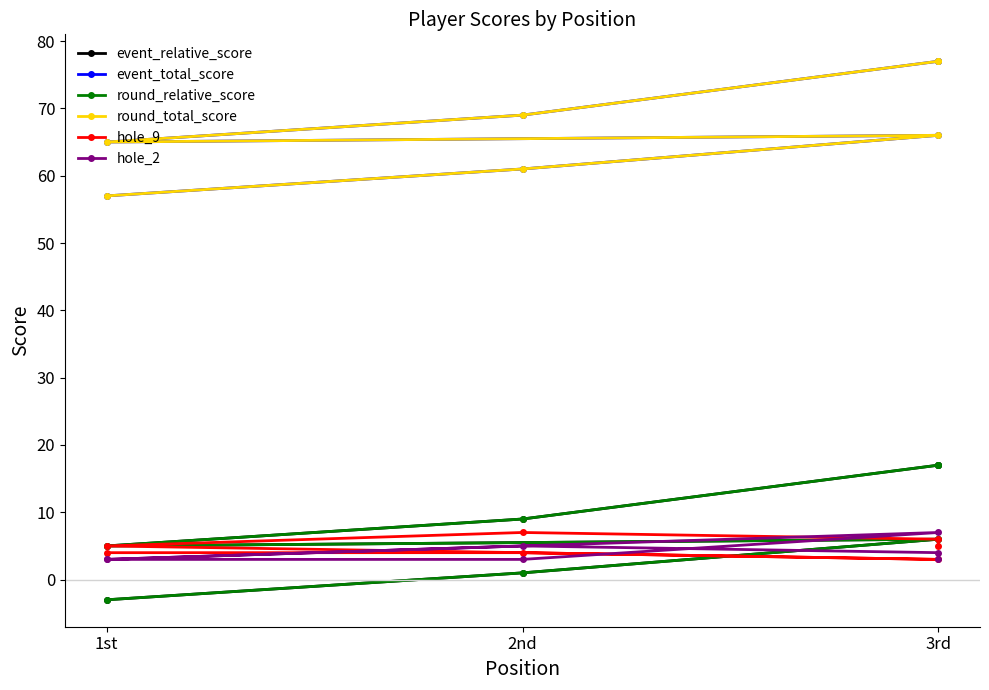

Is the value of event_relative_score at 1st greater than the value of round_total_score at 3rd?

No